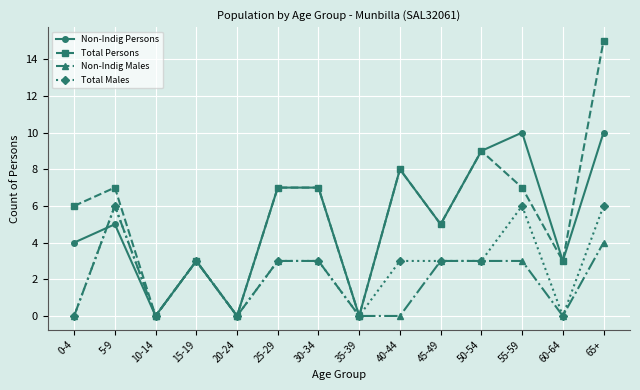

Which series has the largest range (max minus min)?

Total Persons